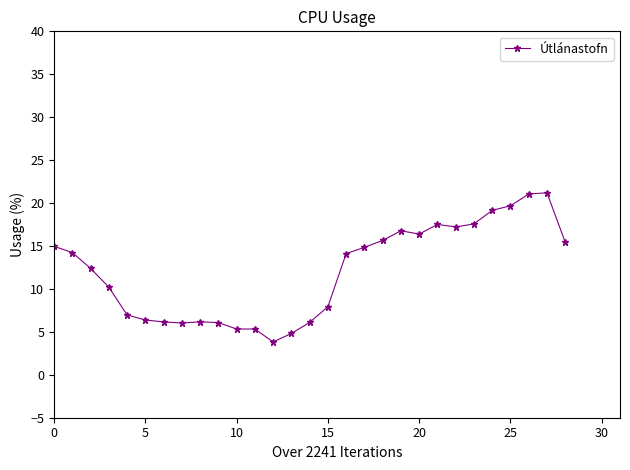

What is the greatest value displayed?

21.2